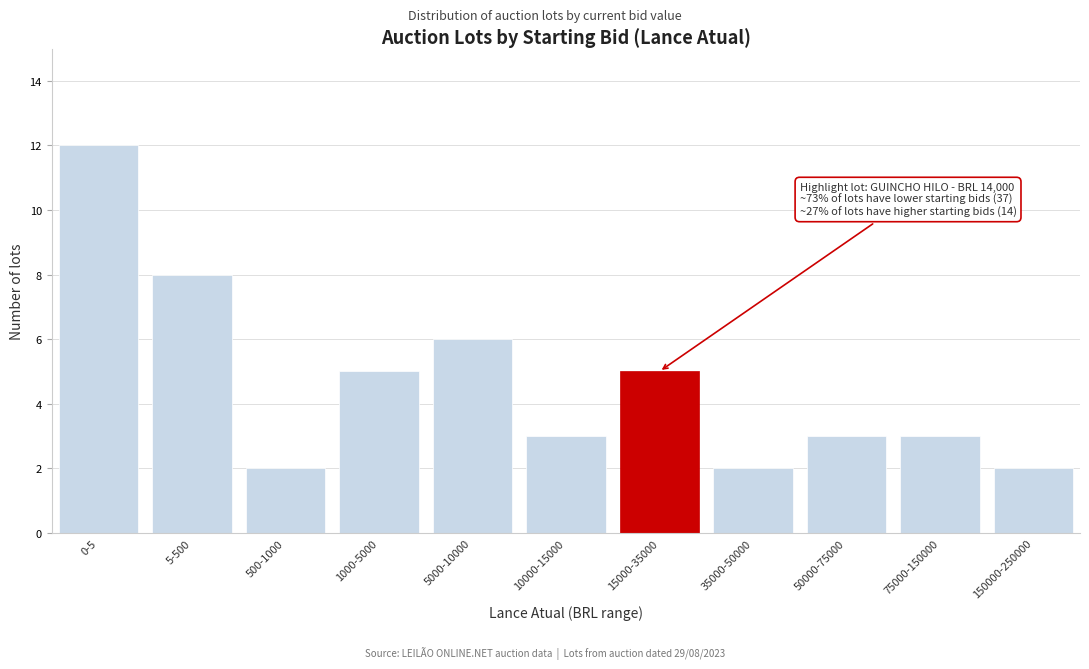

Reading left to right, extract all data points from this chart.

12	8	2	5	6	3	5	2	3	3	2